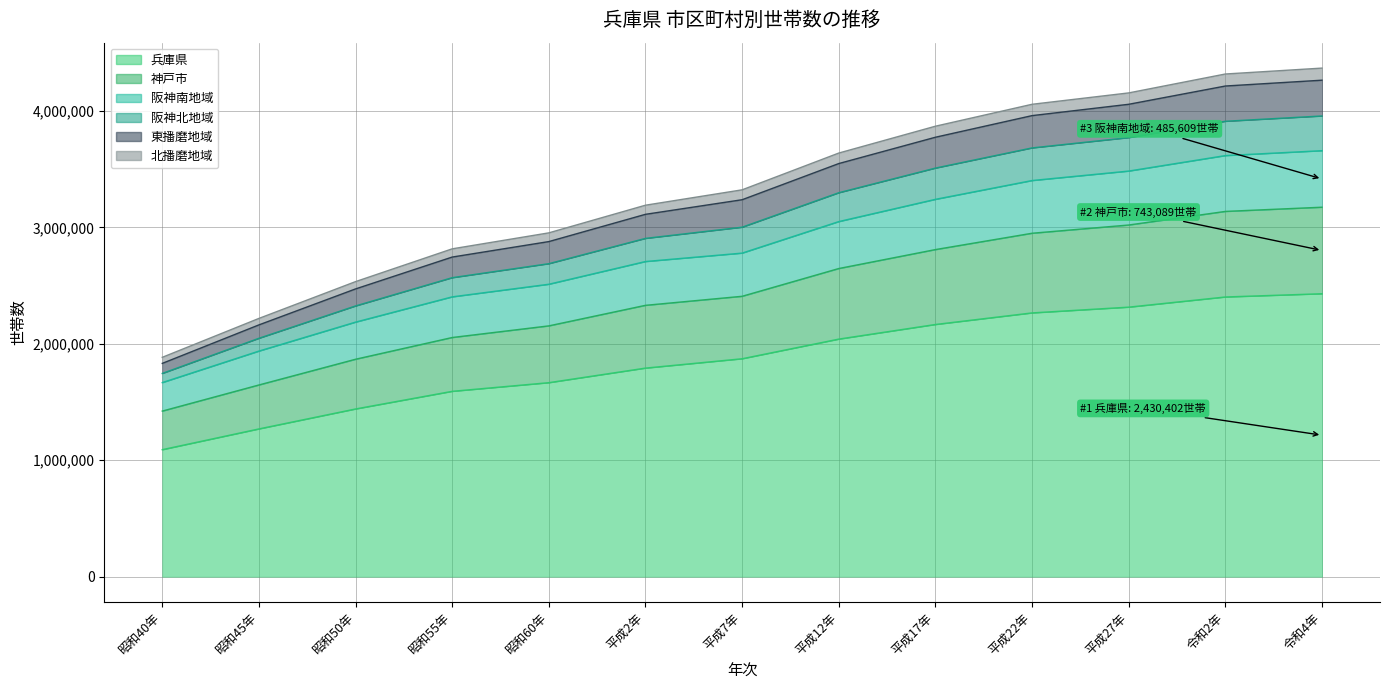

Which category has the highest value across all series?

令和4年